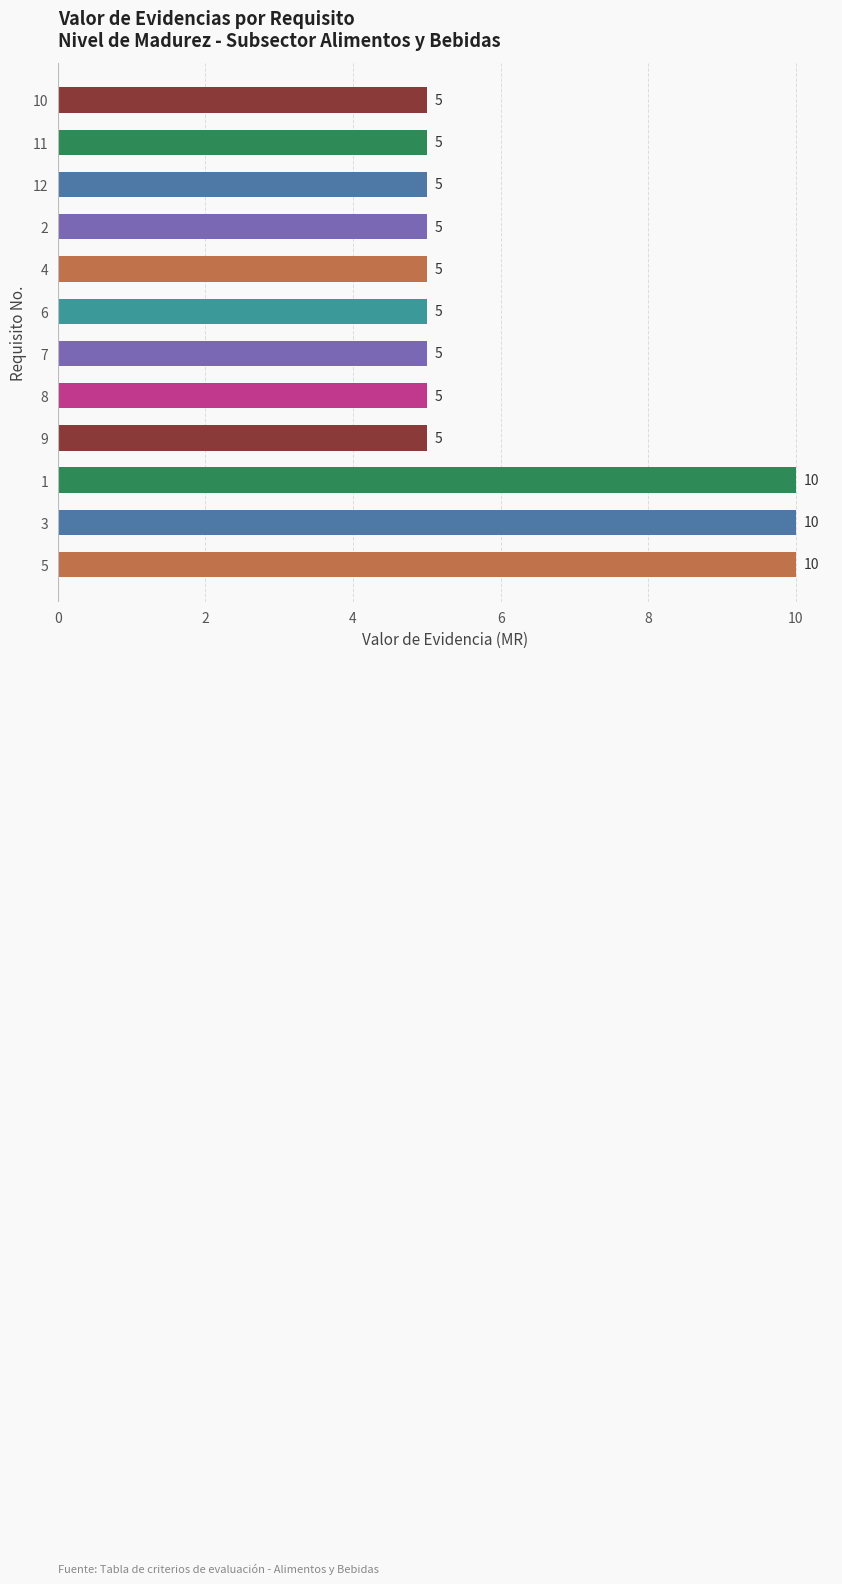

What is the smallest value displayed?

5